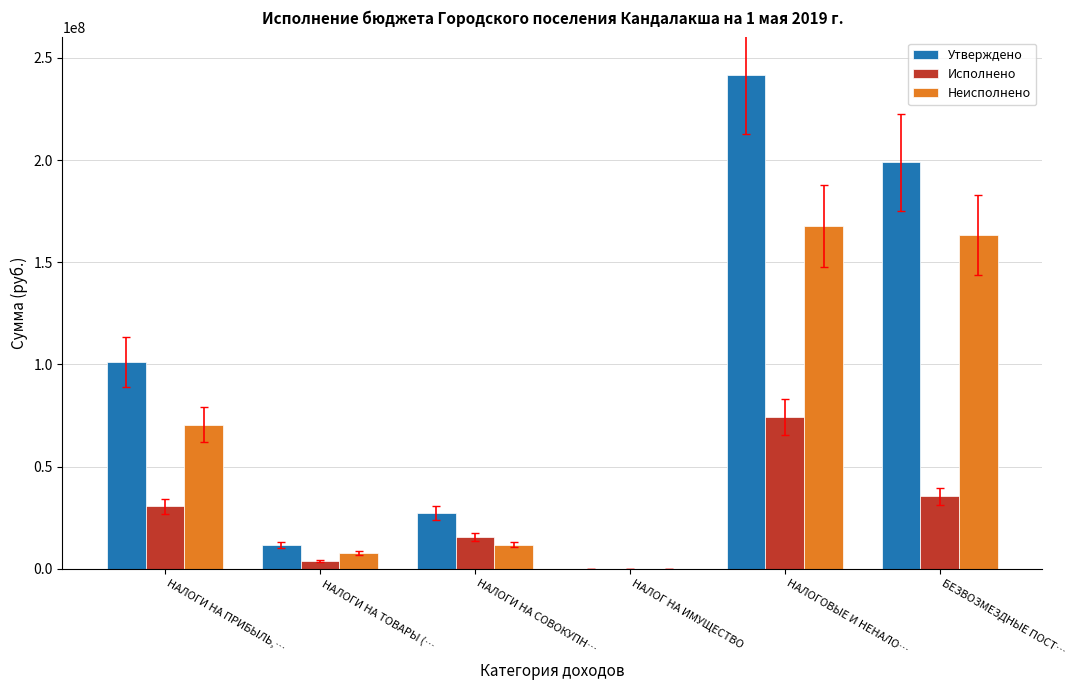

How many data points in Исполнено are above 30658302?

3